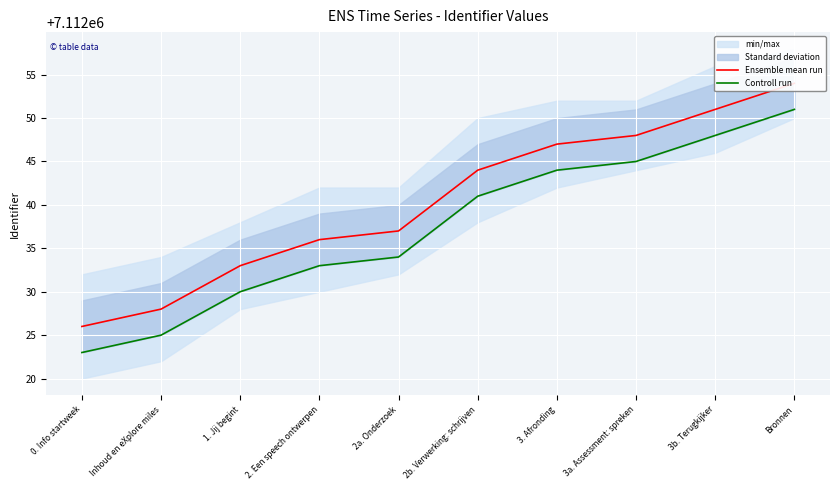

True or false: Controll run has more than 2 interior local peaks.

False